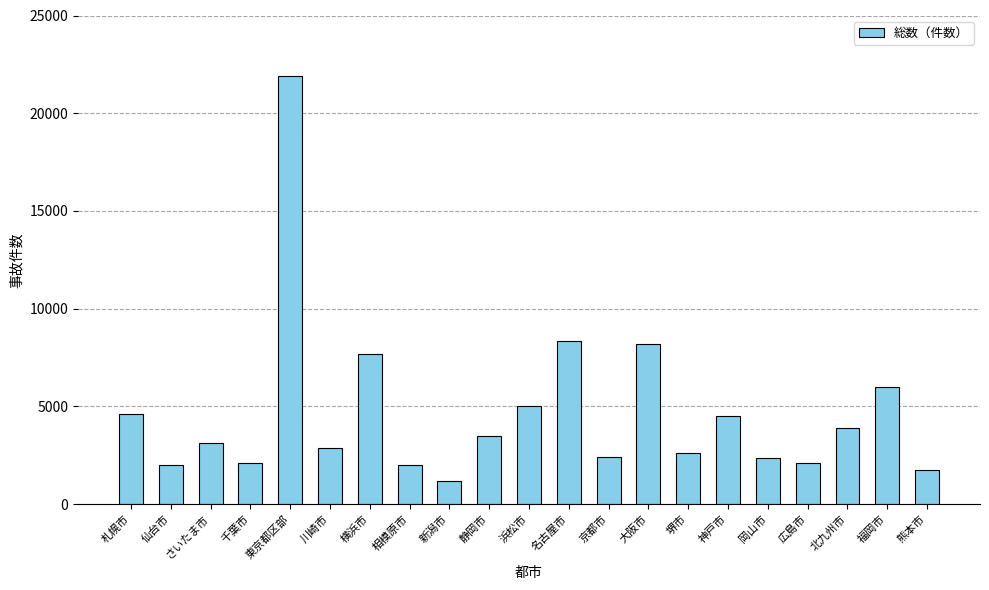

What is the difference between the values at 京都市 and 名古屋市?

5965